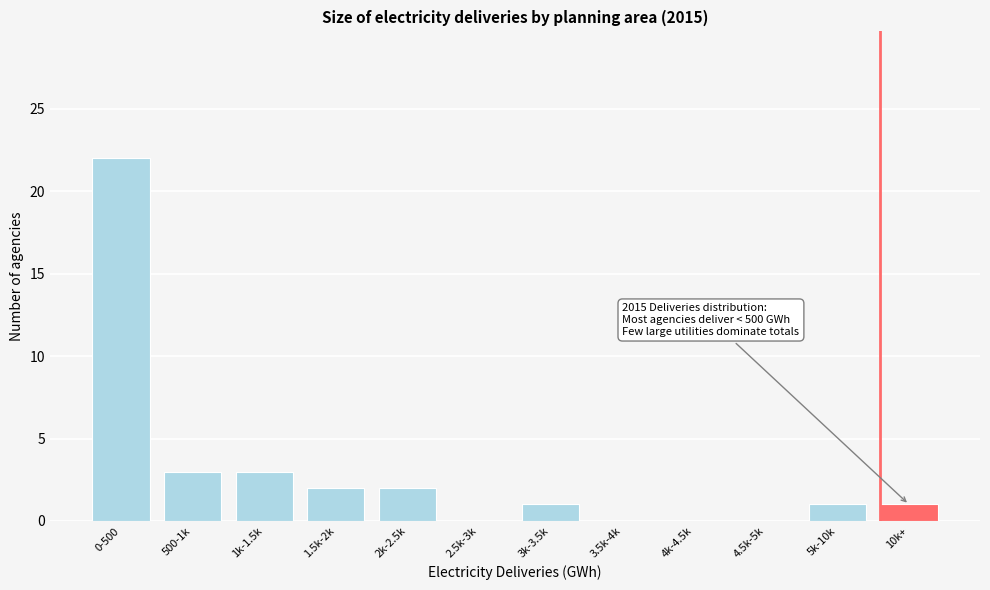

Reading left to right, what are all the values shown in this chart?

0-500=22	500-1k=3	1k-1.5k=3	1.5k-2k=2	2k-2.5k=2	2.5k-3k=0	3k-3.5k=1	3.5k-4k=0	4k-4.5k=0	4.5k-5k=0	5k-10k=1	10k+=1